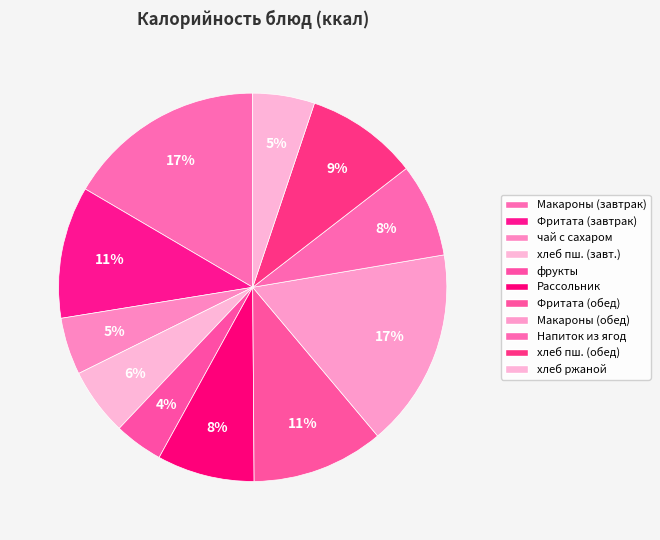

How many segments does this pie chart have?

11